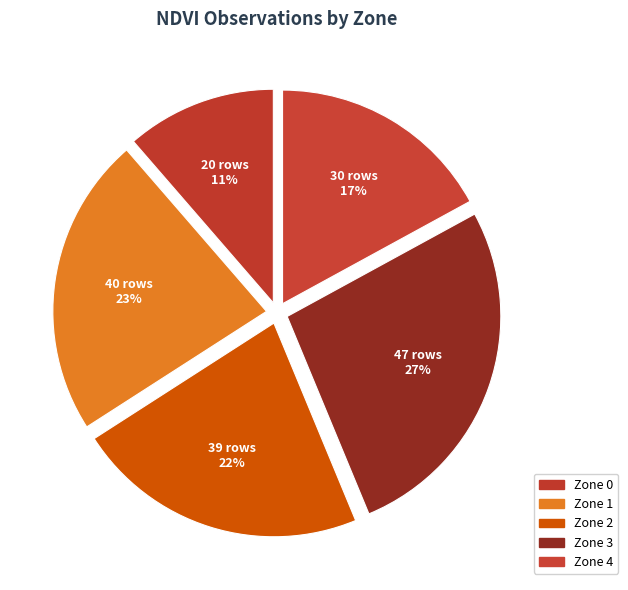

To the nearest percent, what is the difference between the Zone 1 and Zone 2 slice percentages?

1%